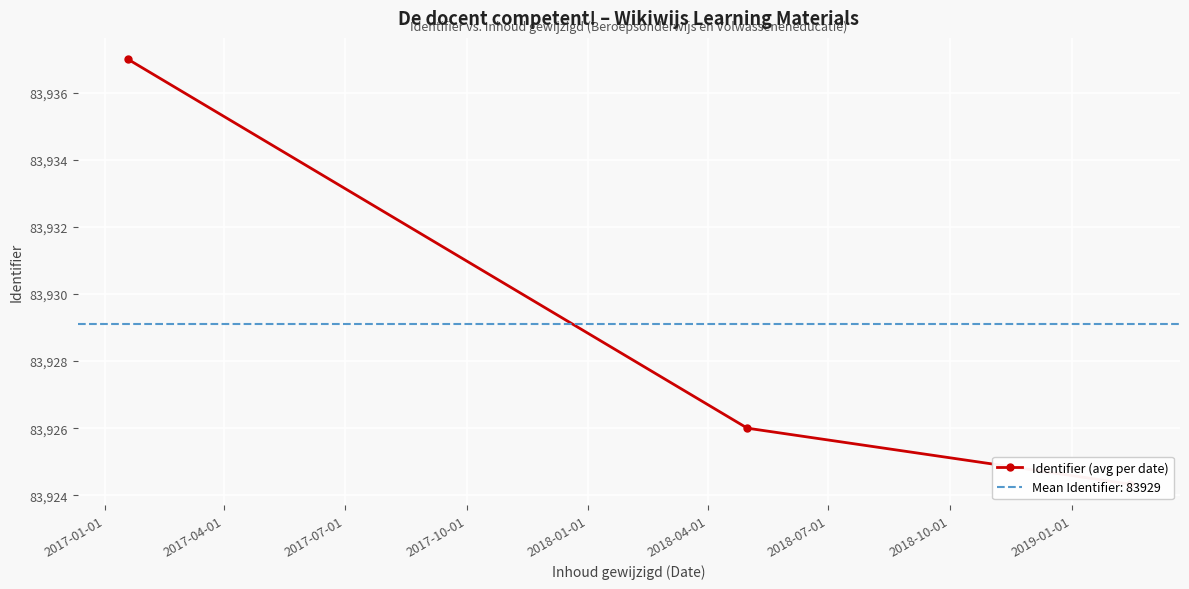

What is the maximum value shown in the chart?

83937.0